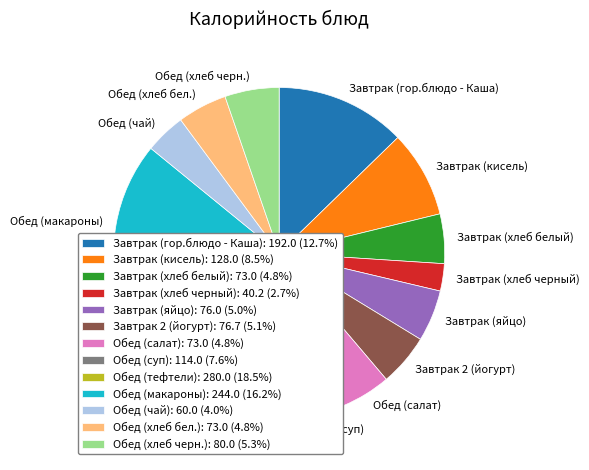

Does Обед (хлеб бел.) represent more than half of the total?

No